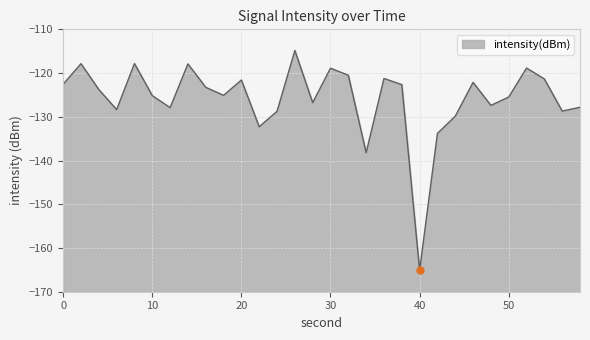

Reading left to right, what are all the values shown in this chart?

-122.5	-117.9	-123.8	-128.3	-117.8	-125.2	-127.9	-117.9	-123.3	-125.1	-121.6	-132.3	-128.7	-114.8	-126.8	-118.9	-120.5	-138.2	-121.2	-122.6	-165.1	-133.8	-129.9	-122.1	-127.4	-125.5	-118.9	-121.3	-128.7	-127.8